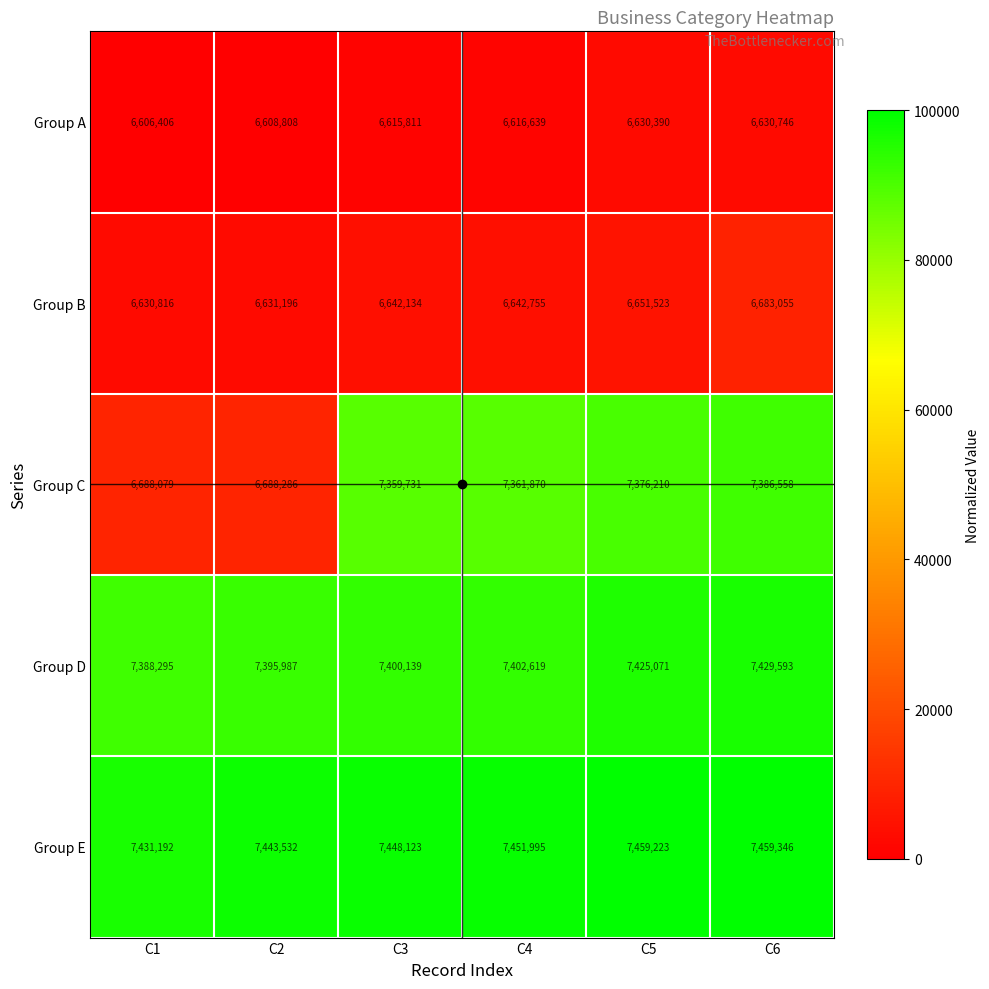

What is the lowest value of the Group B series?

6630816